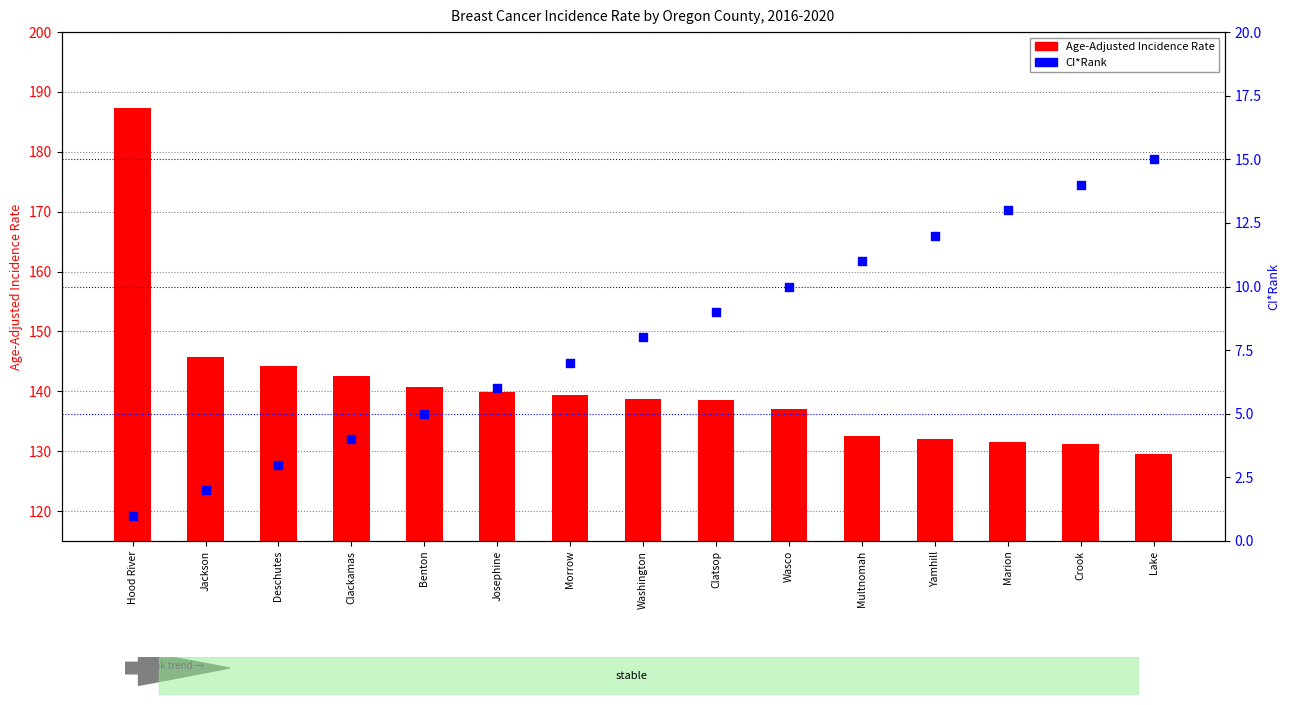

At which category is the sum across all series the highest?

Hood River